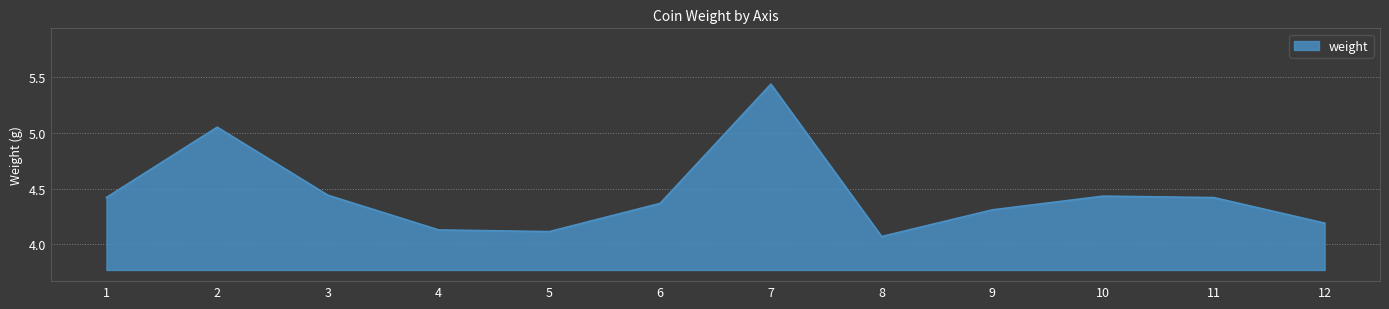

Is it true that the value at 12 is 6.1?

False